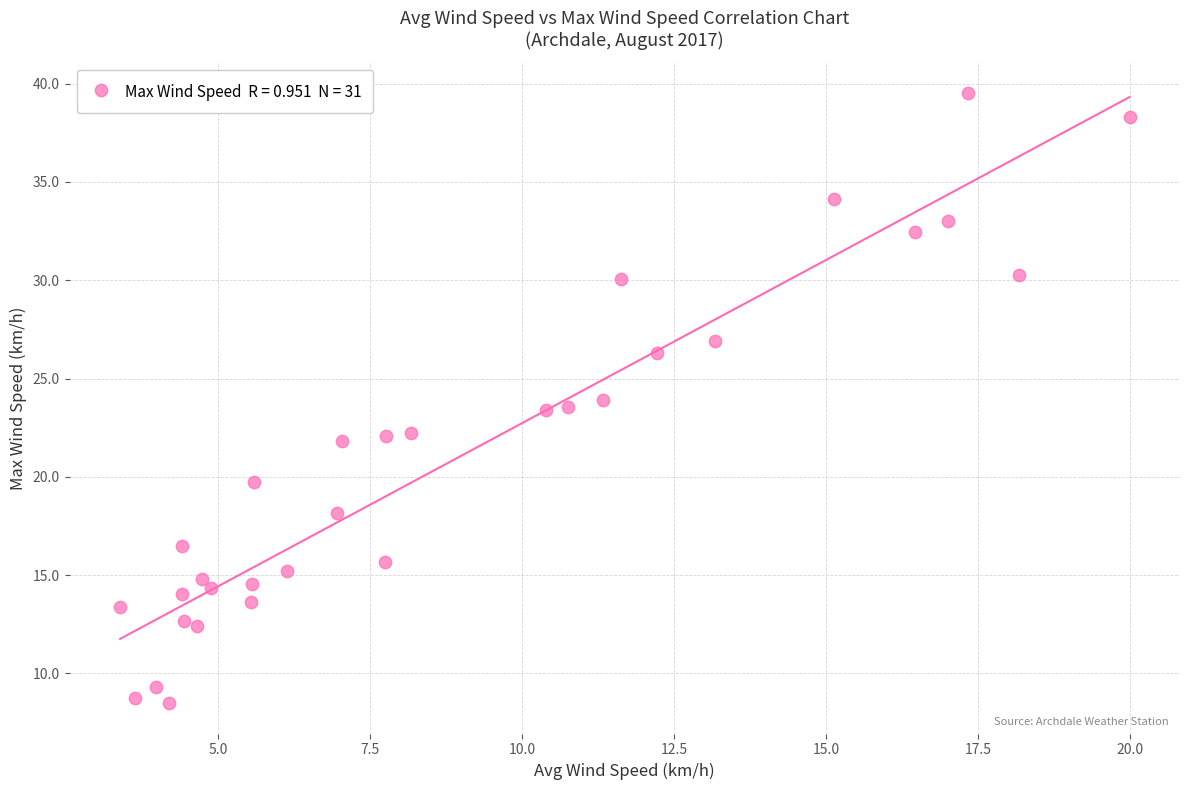

What is the range of X values (max minus min)?

16.6